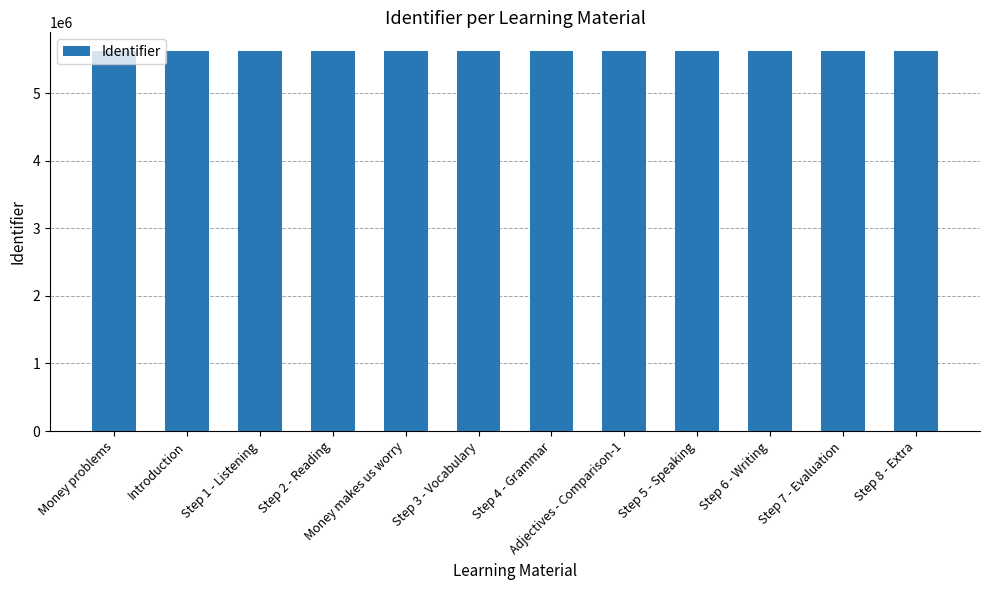

What is the average value?

5615812